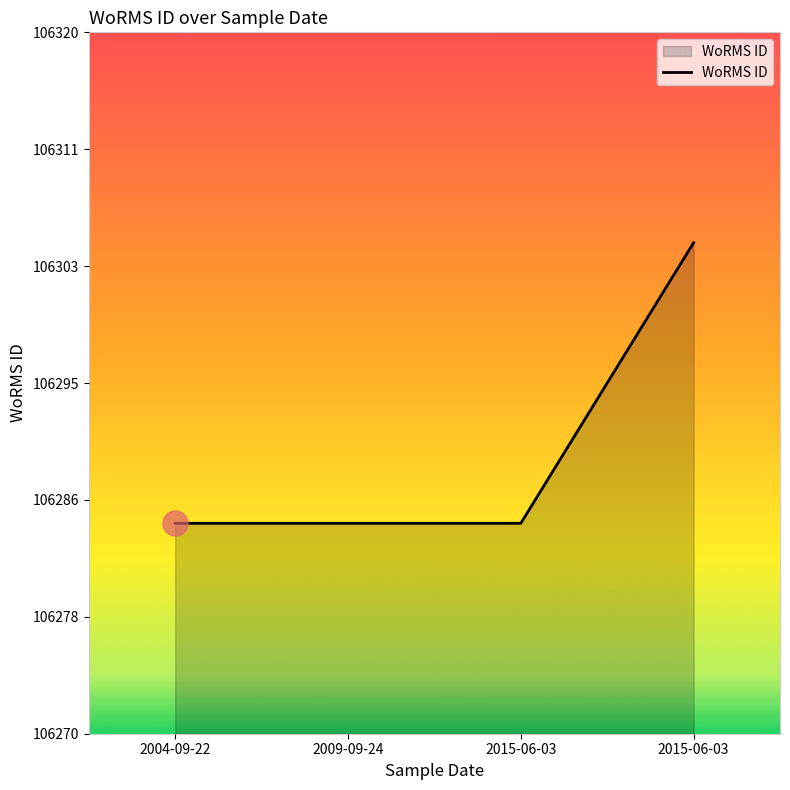

True or false: the data shows 170682 at 2004-09-22.

False